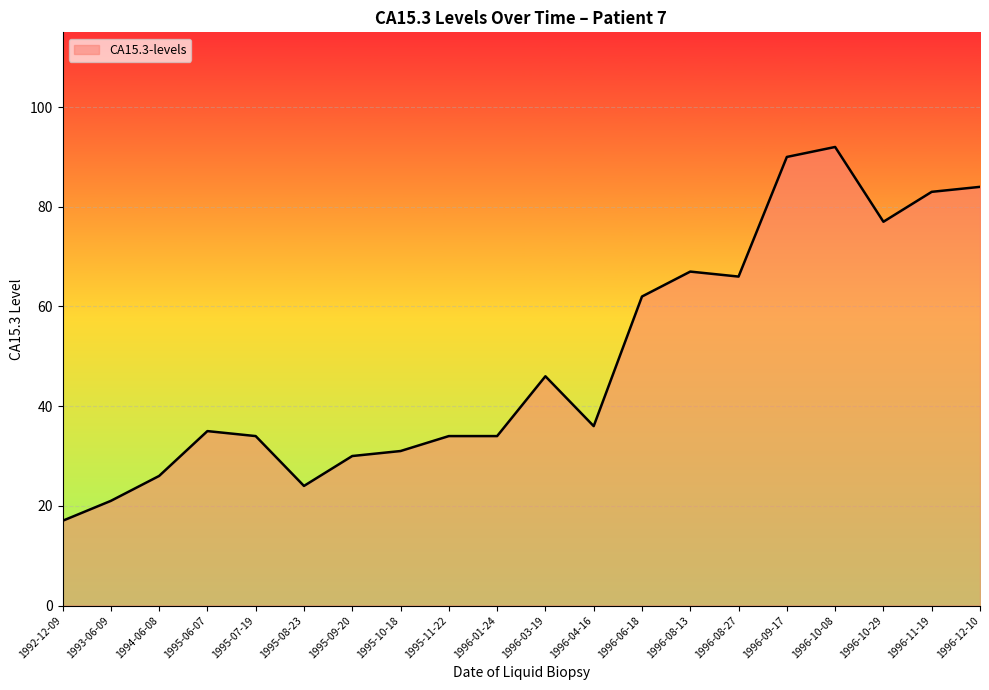

What is the difference between the maximum and second lowest values?

71